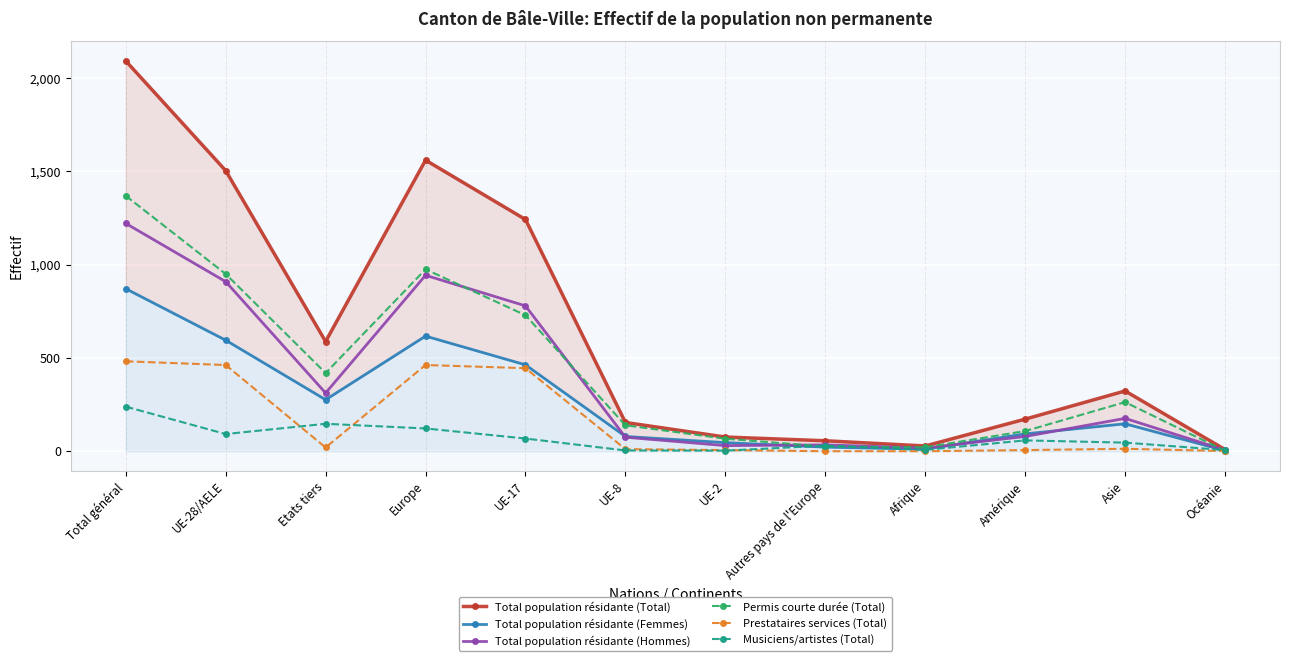

At which label is Total population résidante (Hommes) closest to 613?

UE-17